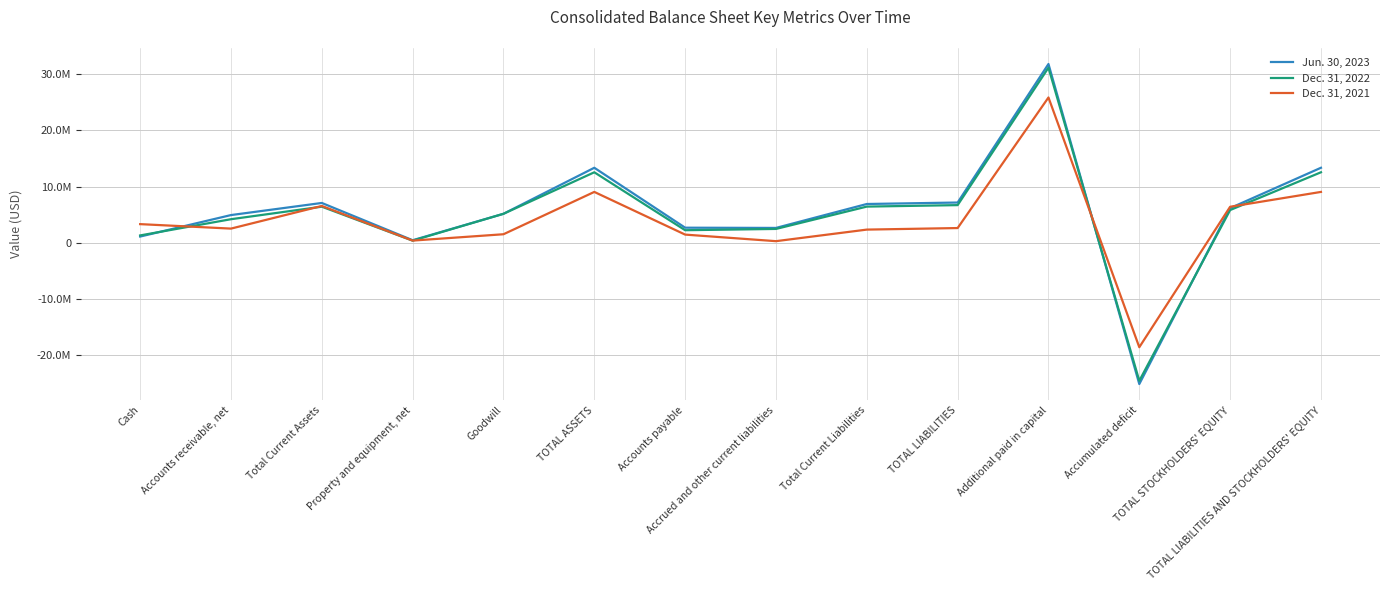

Which series ends up on top after the final intersection of Dec. 31, 2021 and Dec. 31, 2022?

Dec. 31, 2022